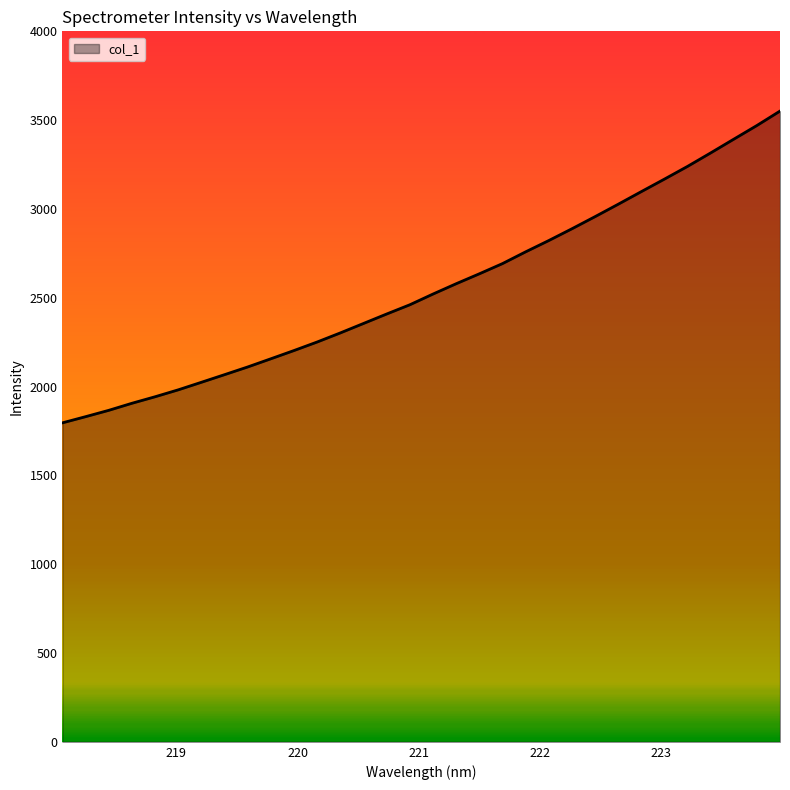

What is the minimum value shown in the chart?

1795.9